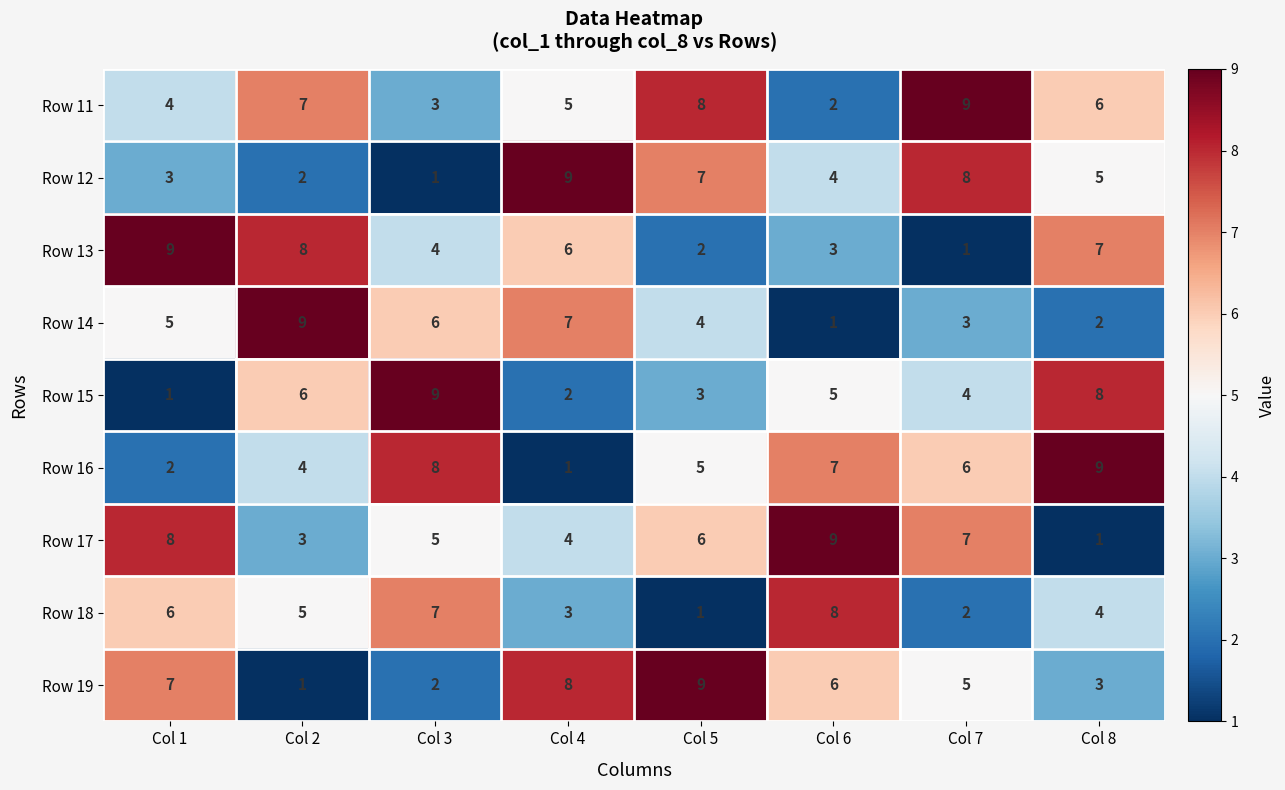

What is the average value of the Row 17 series?

5